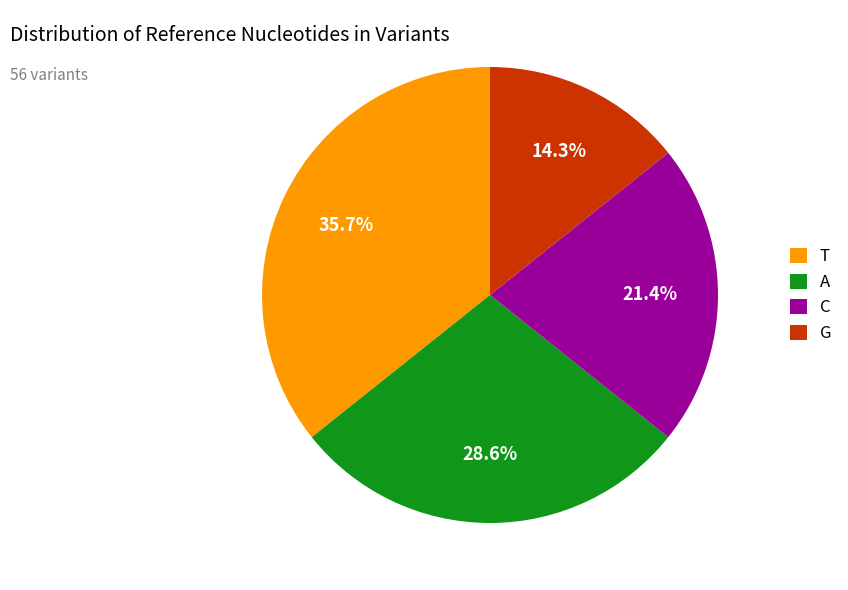

Is there any slice that represents more than half of the pie?

No